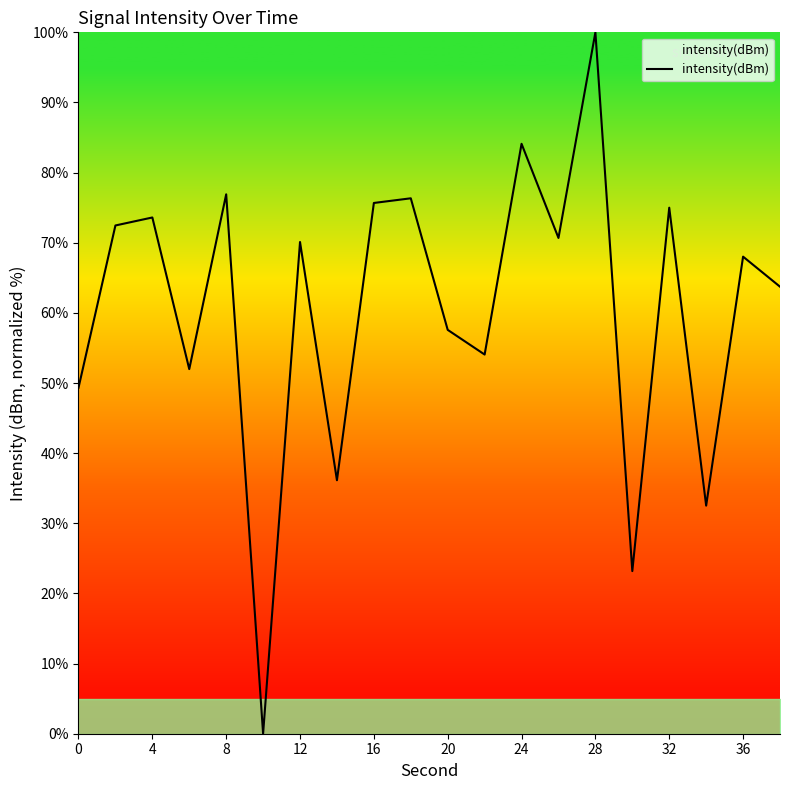

What is the maximum value shown in the chart?

100.0